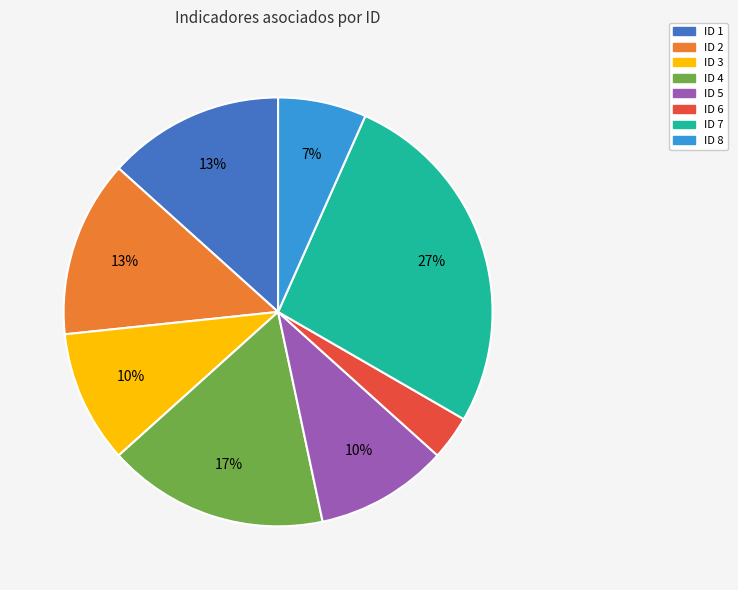

To the nearest percent, what percentage of the pie is ID 1?

13%